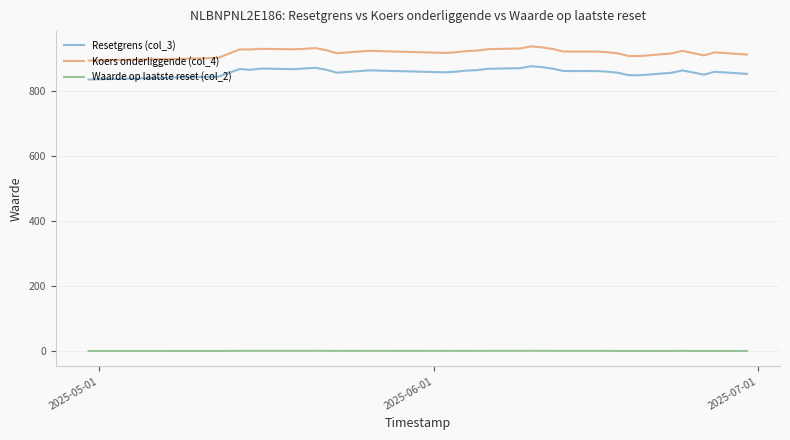

Which series has the largest total across all categories?

Koers onderliggende (col_4)